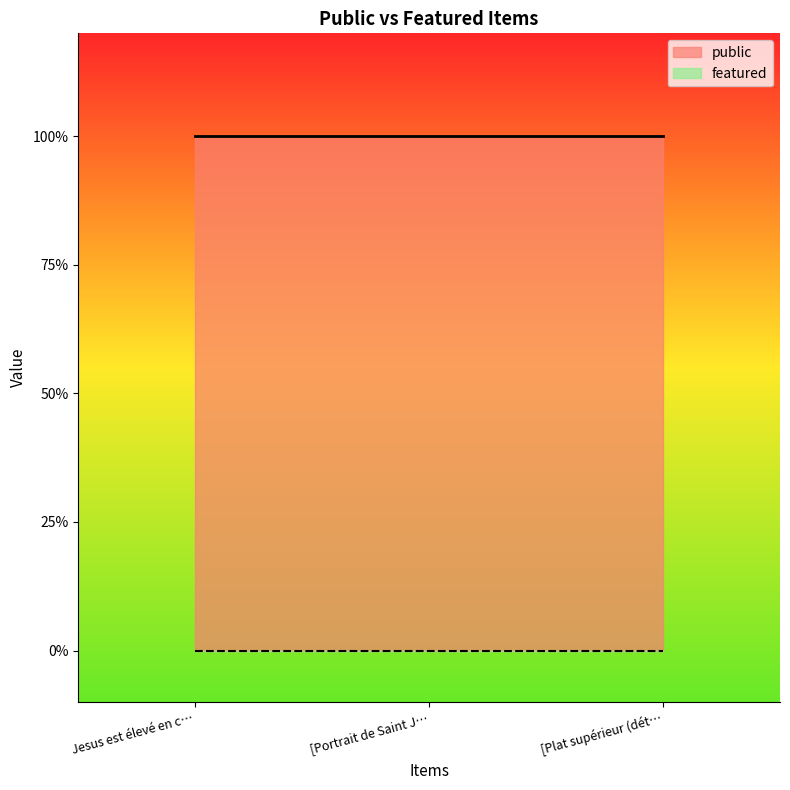

What is the label of the 1st point from the left?

Jesus est élevé en croix